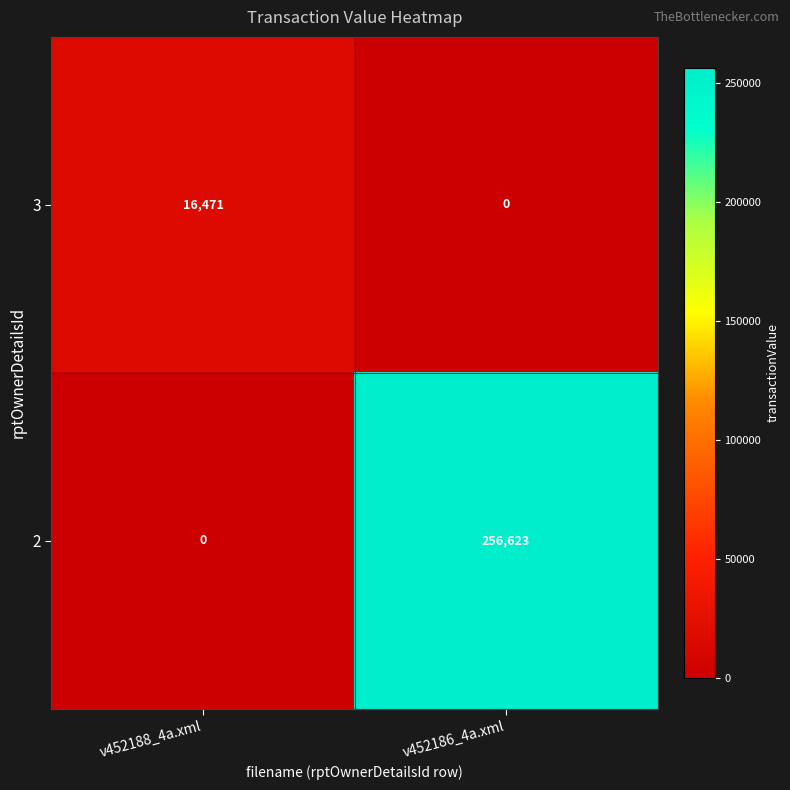

Rank the series at v452186_4a.xml from lowest to highest value.

3, 2